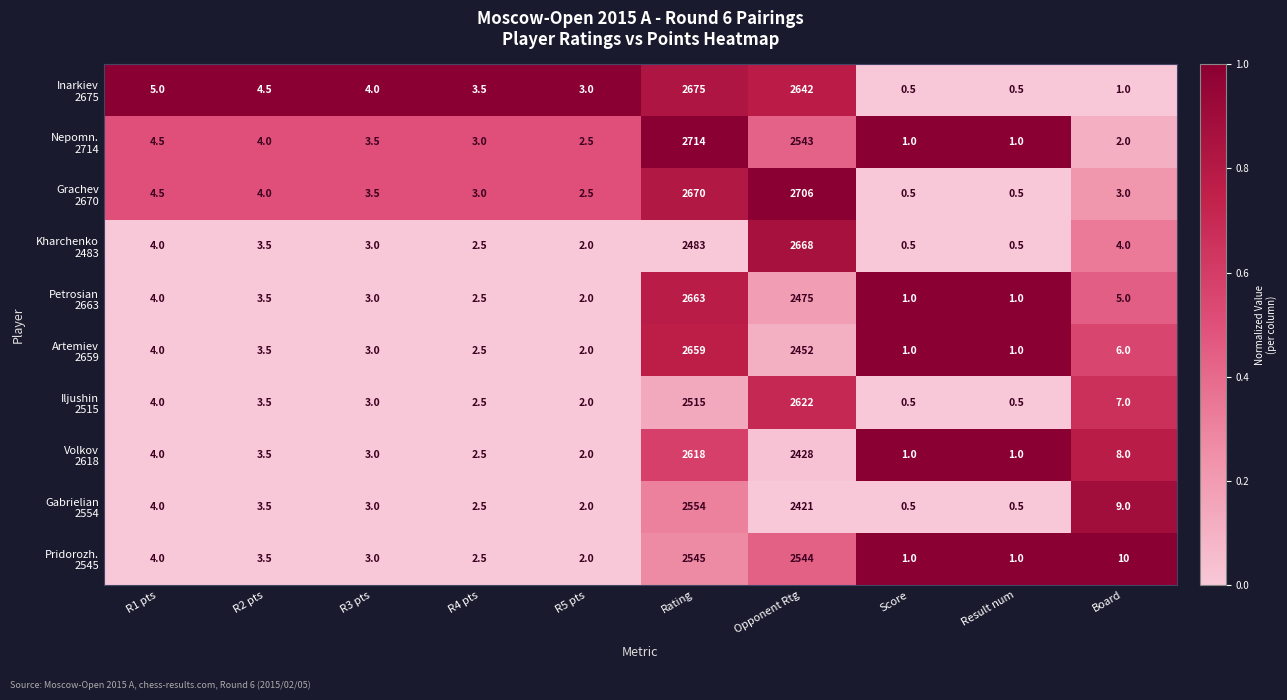

What is the difference between the highest and lowest values at Rating?

231.0